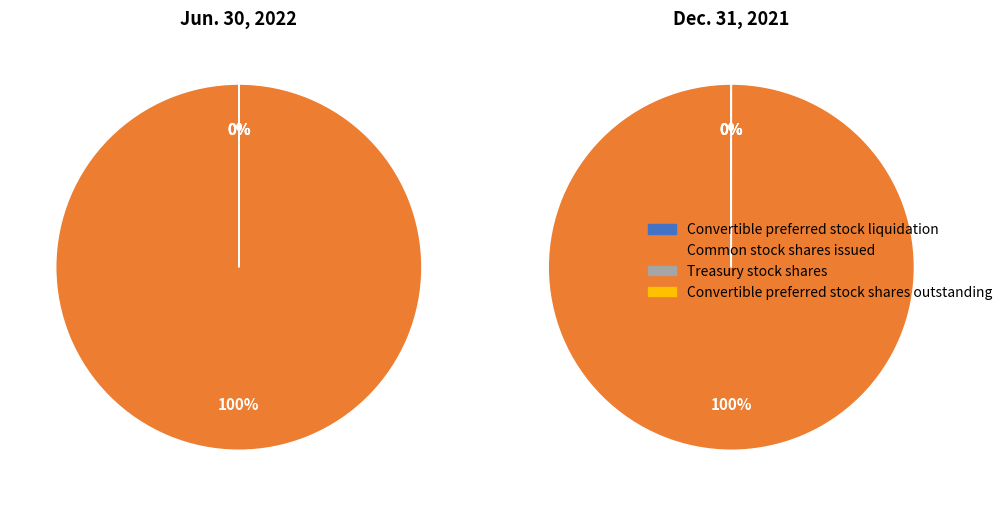

What percentage is the Common stock shares issued slice, to the nearest percent?

100%